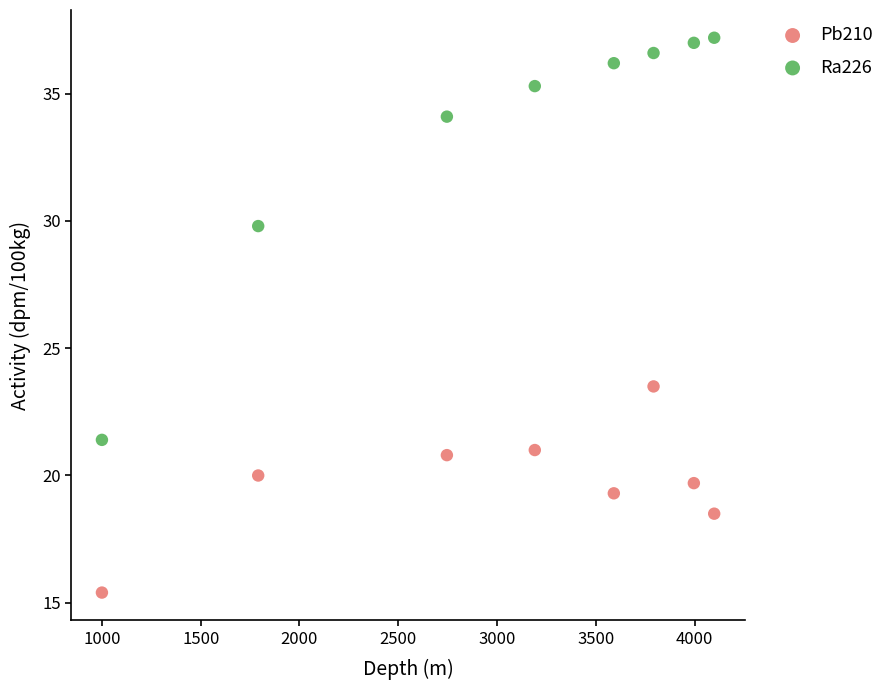

What are all the series names shown in the legend?

Pb210, Ra226